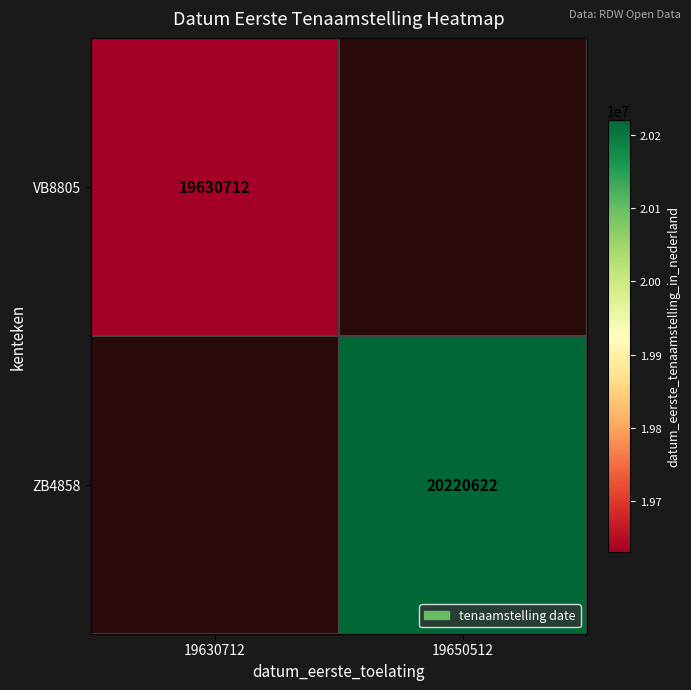

Is it true that VB8805 equals 11281168 at 19630712?

False